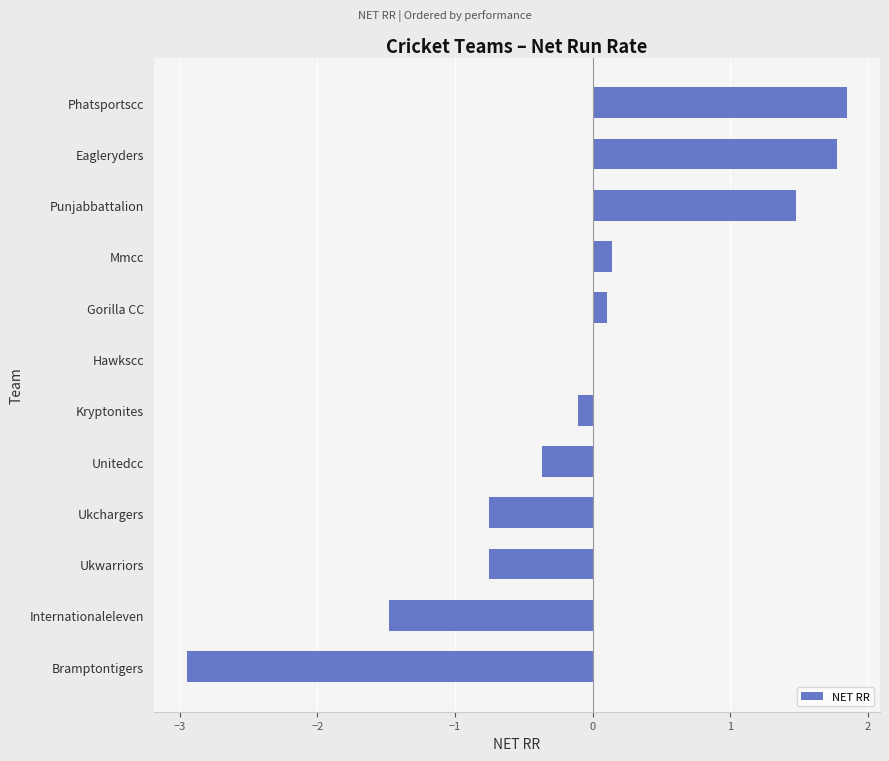

What is the sum of all values?

-1.0